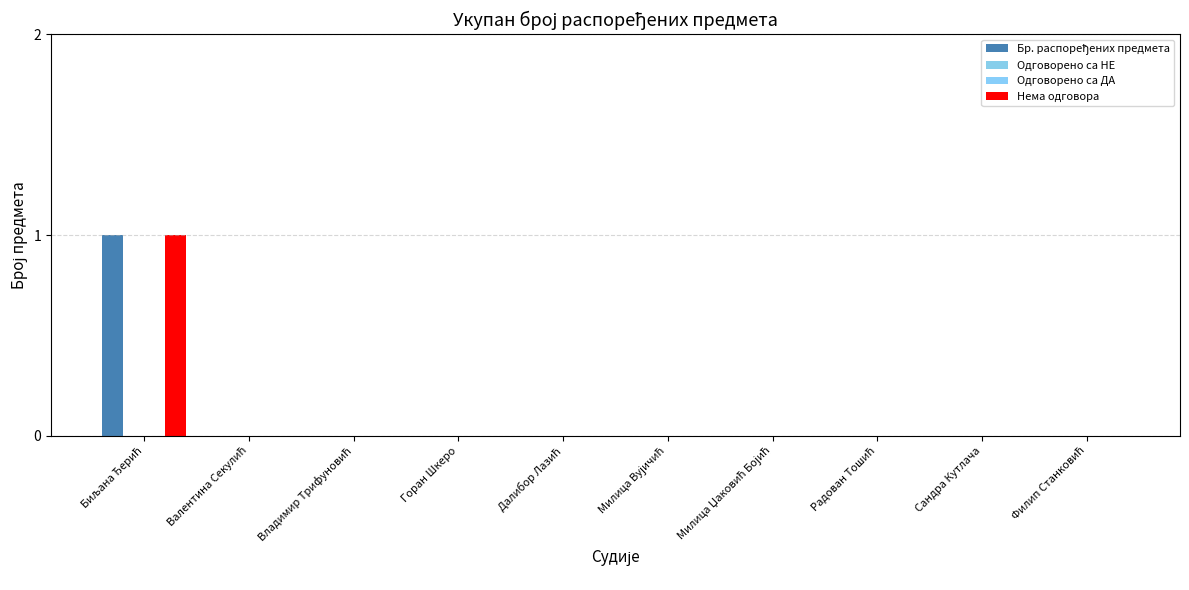

Reading left to right, transcribe all the data shown in this chart.

Бр. распоређених предмета: Биљана Ђерић=1	Валентина Секулић=0	Владимир Трифуновић=0	Горан Шкеро=0	Далибор Лазић=0	Милица Вујичић=0	Милица Џаковић Бојић=0	Радован Тошић=0	Сандра Кутлача=0	Филип Станковић=0
Одговорено са НЕ: Биљана Ђерић=0	Валентина Секулић=0	Владимир Трифуновић=0	Горан Шкеро=0	Далибор Лазић=0	Милица Вујичић=0	Милица Џаковић Бојић=0	Радован Тошић=0	Сандра Кутлача=0	Филип Станковић=0
Одговорено са ДА: Биљана Ђерић=0	Валентина Секулић=0	Владимир Трифуновић=0	Горан Шкеро=0	Далибор Лазић=0	Милица Вујичић=0	Милица Џаковић Бојић=0	Радован Тошић=0	Сандра Кутлача=0	Филип Станковић=0
Нема одговора: Биљана Ђерић=1	Валентина Секулић=0	Владимир Трифуновић=0	Горан Шкеро=0	Далибор Лазић=0	Милица Вујичић=0	Милица Џаковић Бојић=0	Радован Тошић=0	Сандра Кутлача=0	Филип Станковић=0